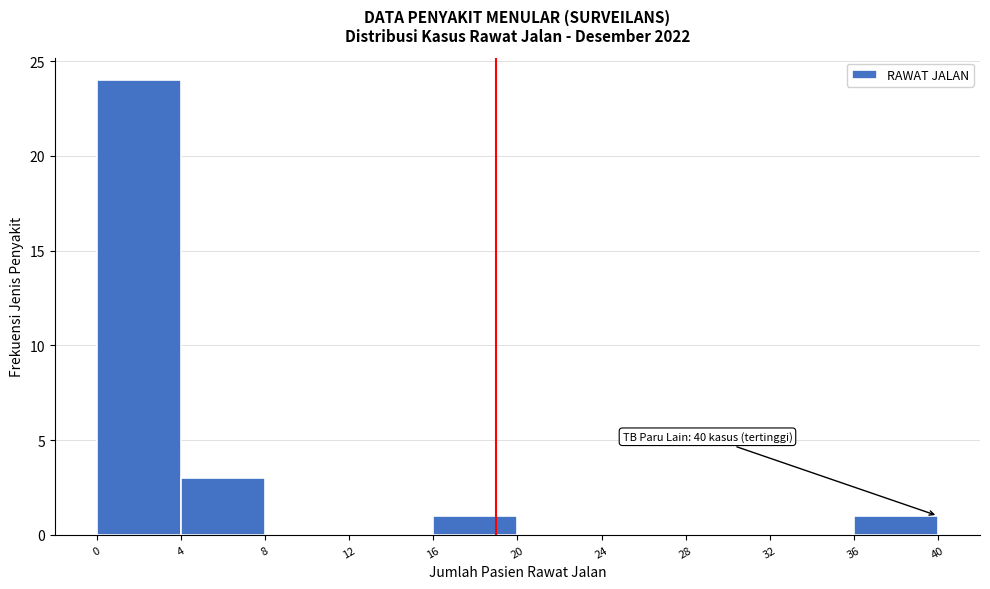

Over which range of the x-axis is the bar tallest?

0 to 4